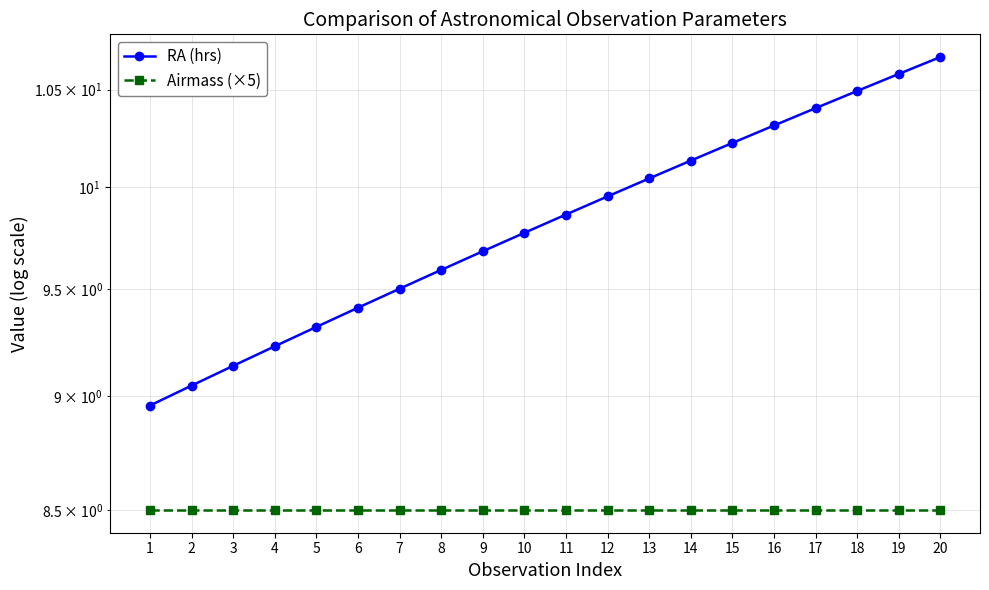

At which category does the chart reach its peak across all series?

20